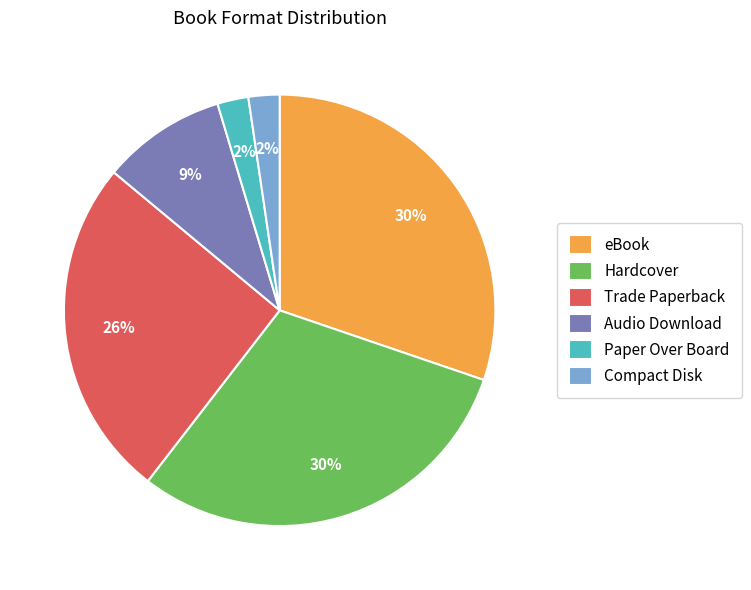

The Trade Paperback slice represents 26% of the pie. True or false?

True